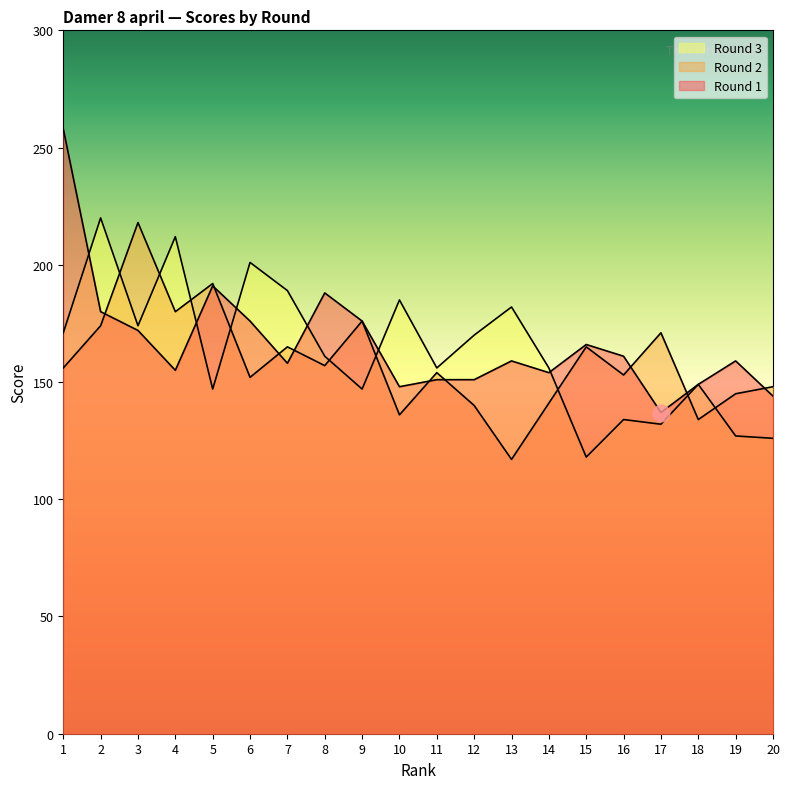

What is the sum of the Round 3 values at 19 and 12?

297